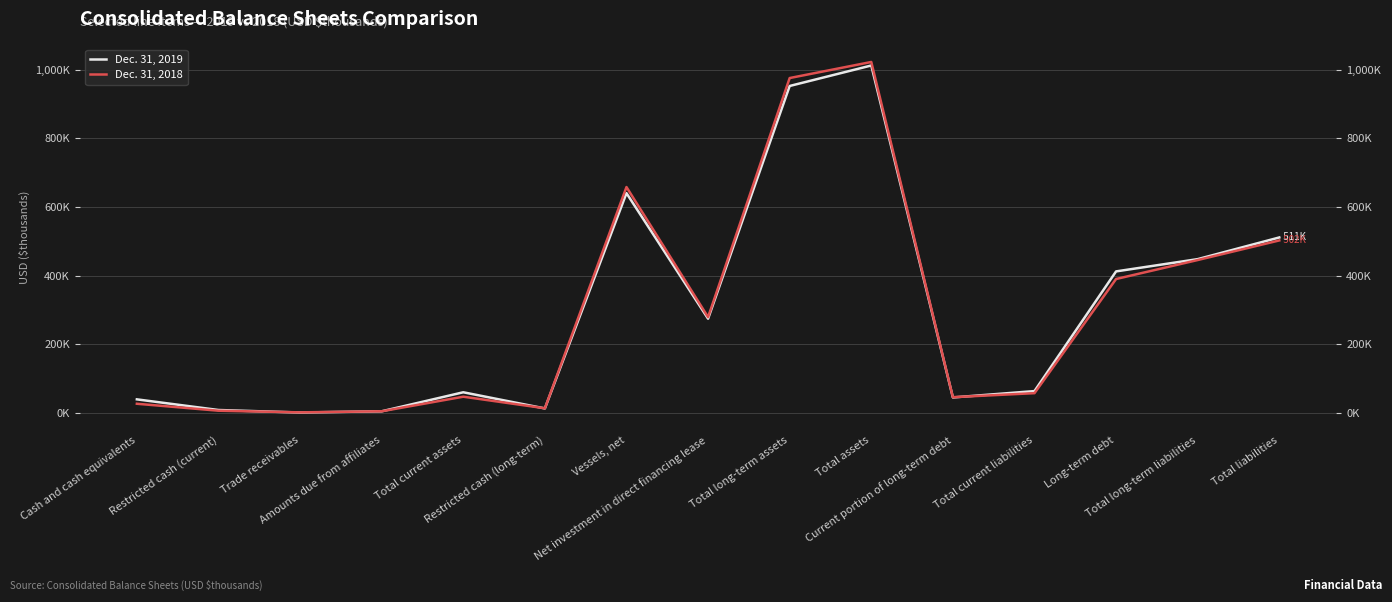

Rank the series by their maximum value, from highest to lowest.

Dec. 31, 2018, Dec. 31, 2019